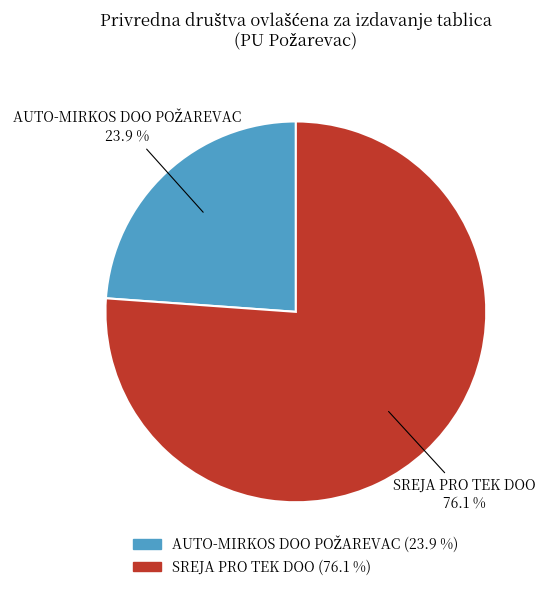

What is the largest slice in the pie chart?

SREJA PRO TEK DOO